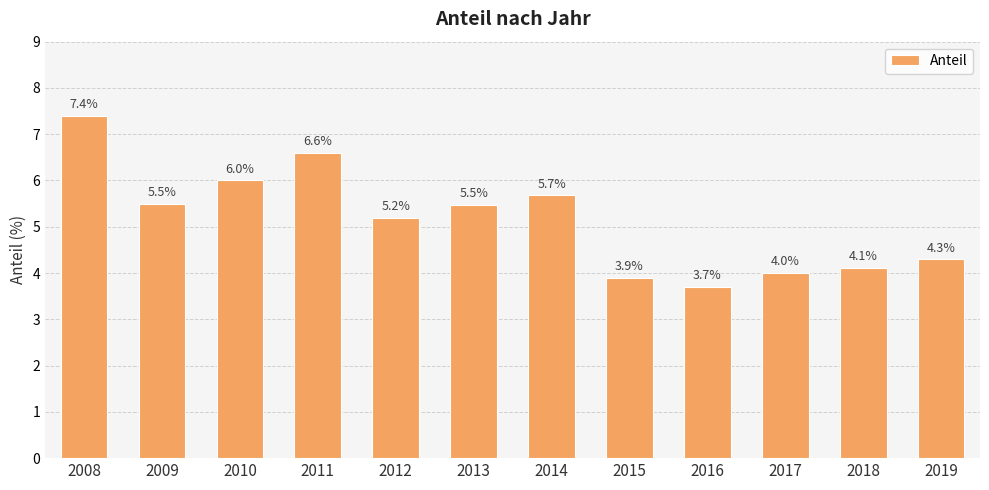

Where does the data first go above 5?

2008